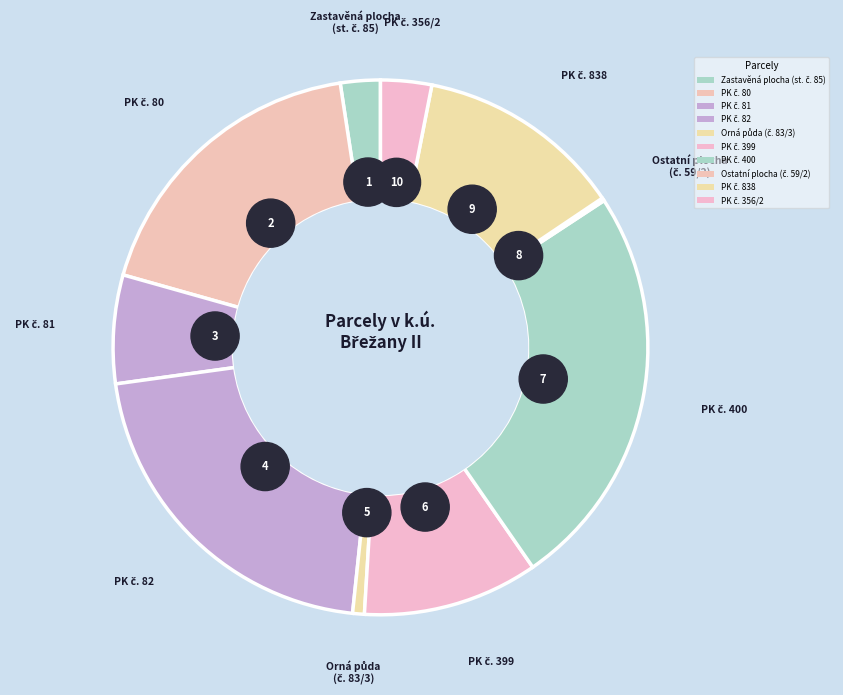

Is it true that PK č. 81 is 7% of the pie?

True